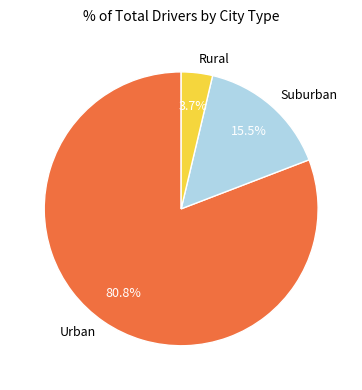

Which slice represents more than half of the pie?

Urban